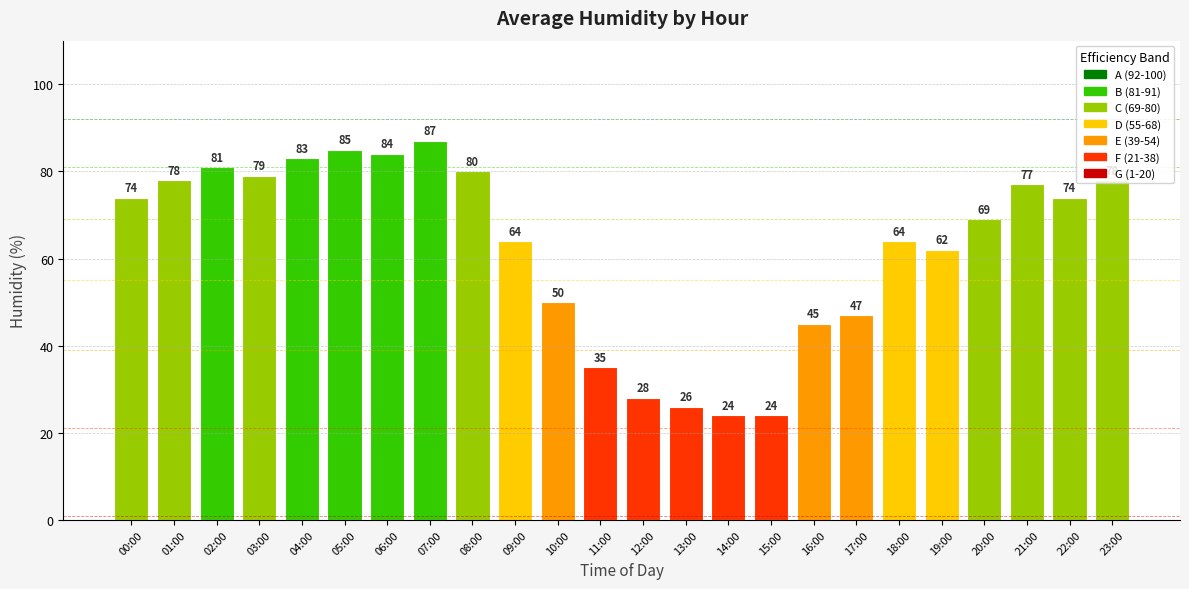

The value at 16:00 is 45. True or false?

True